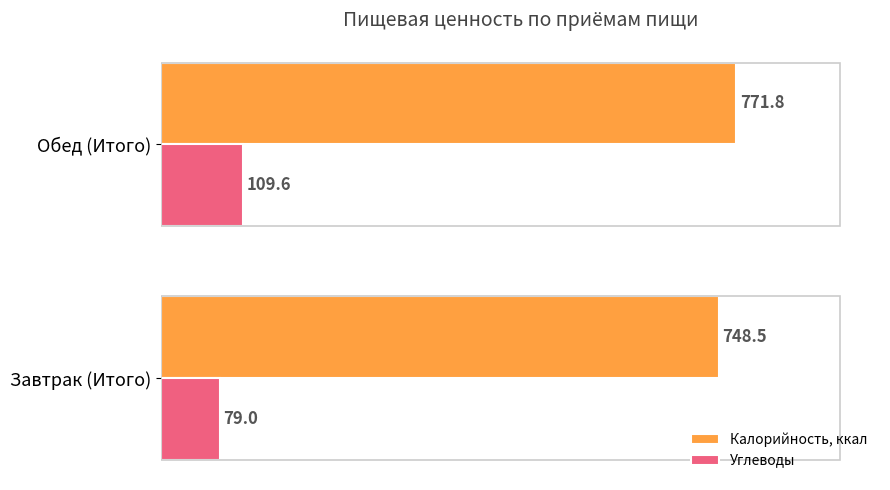

What is the average value of the Углеводы series?

94.3